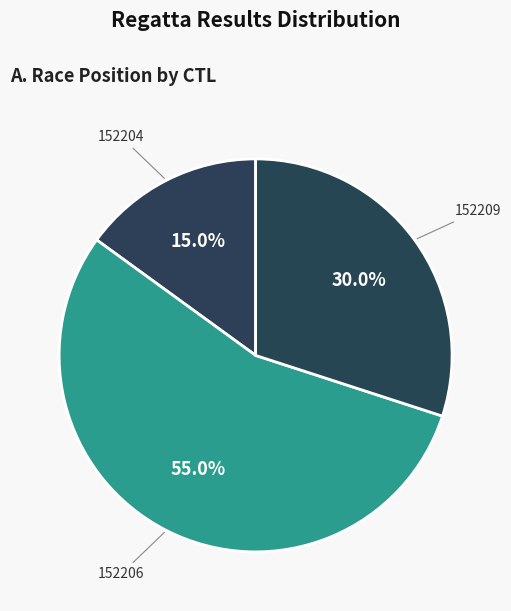

Count the number of slices in the pie.

3